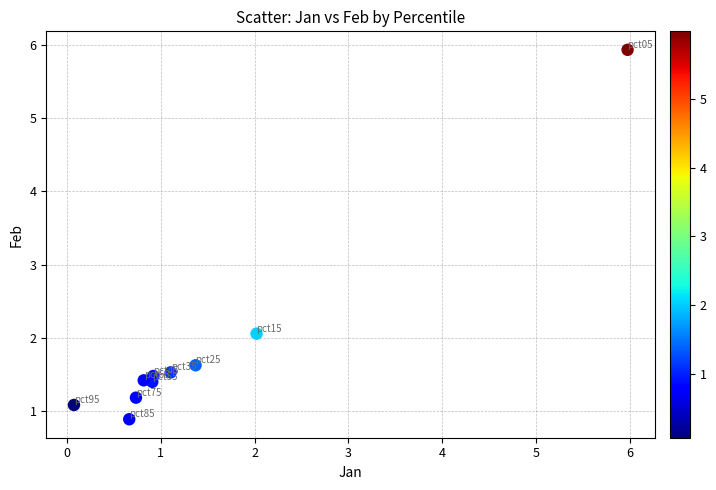

What is the average Y value?

1.9